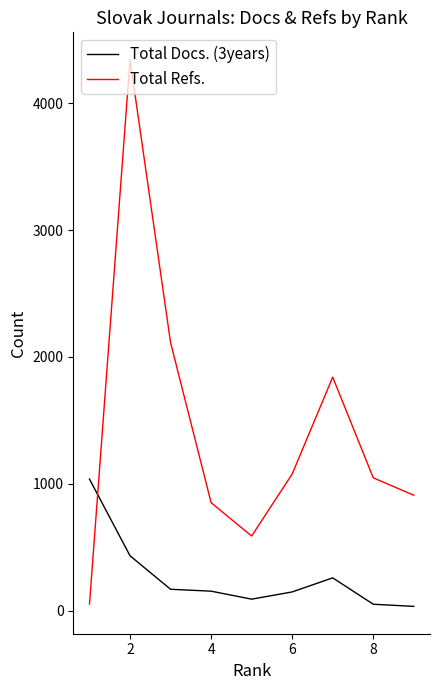

After their last crossing, which series has the higher values: Total Refs. or Total Docs. (3years)?

Total Refs.